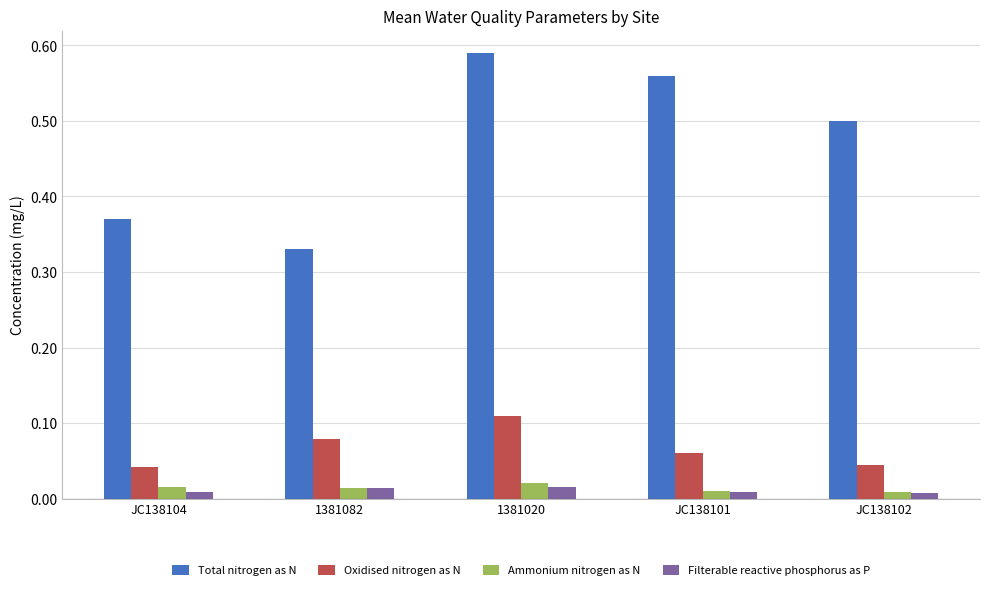

What position from the right is JC138101?

2